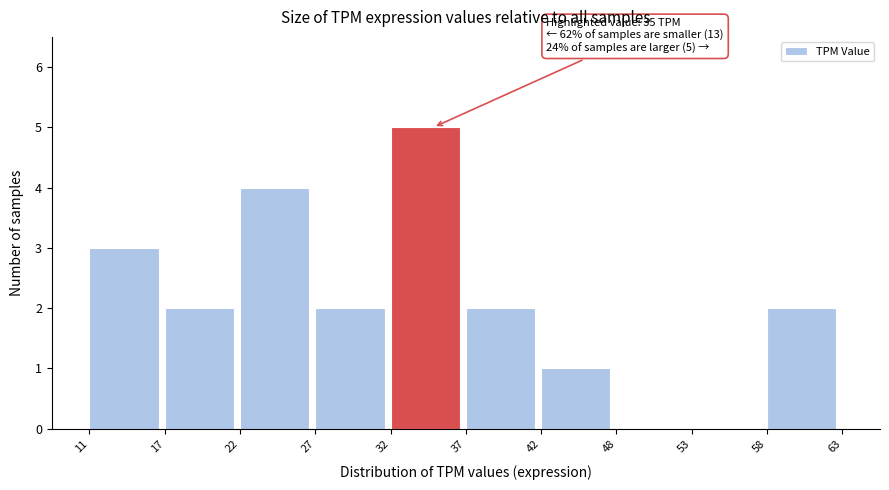

Which range on the x-axis has the tallest bar?

32 to 37